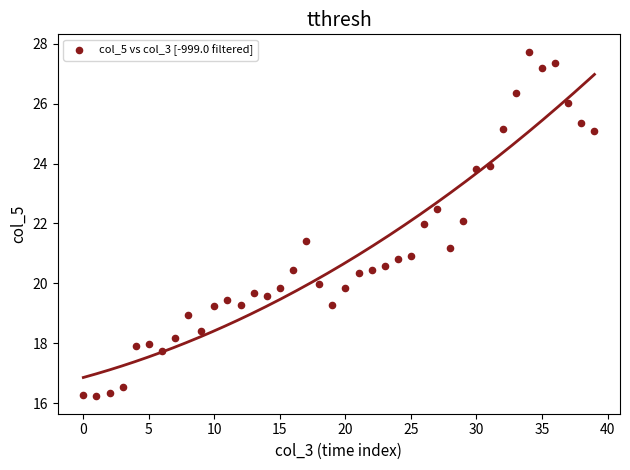

What is the range of Y values (max minus min)?

11.5